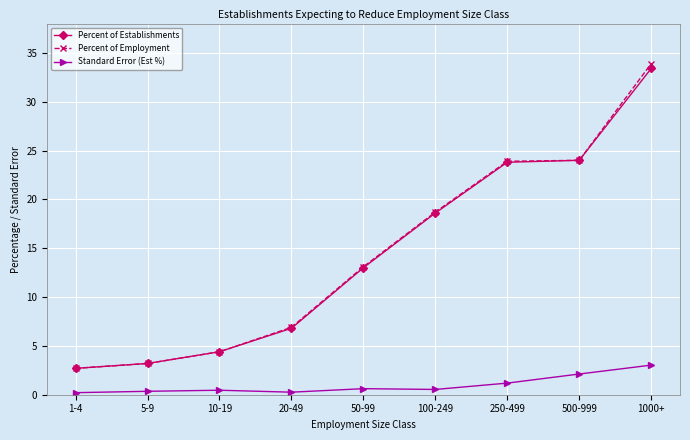

What is the value of the Percent of Establishments point at the 4th from the left?

6.8